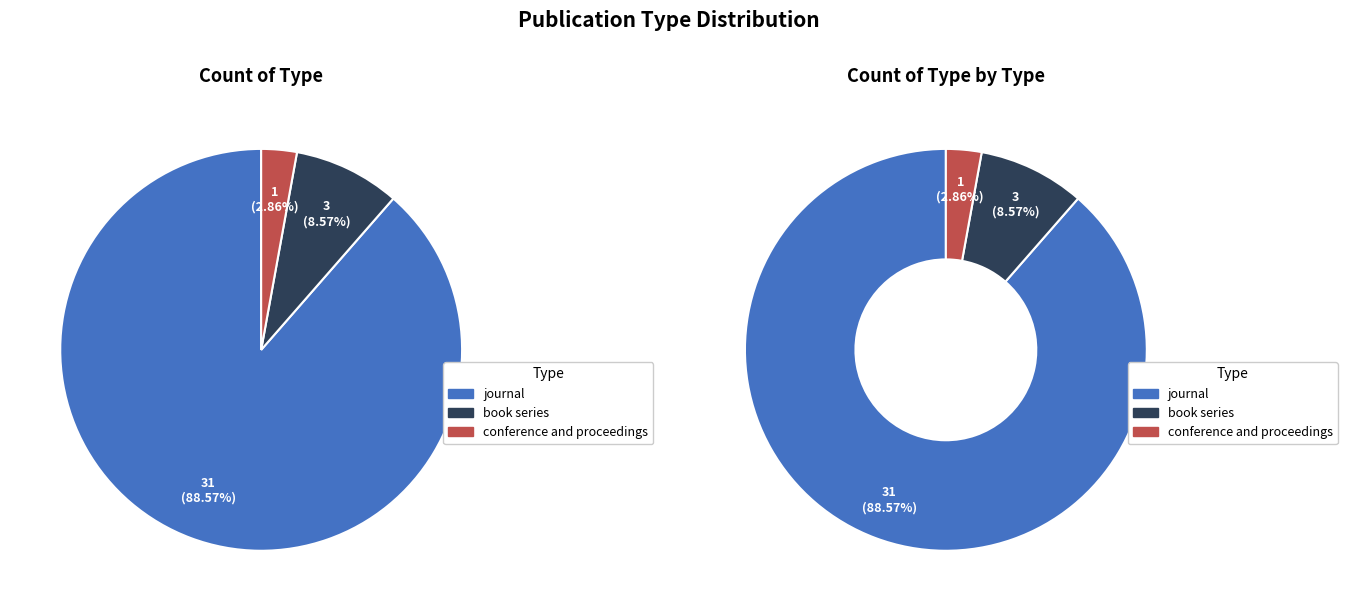

What is the change in value from journal to book series?

-28